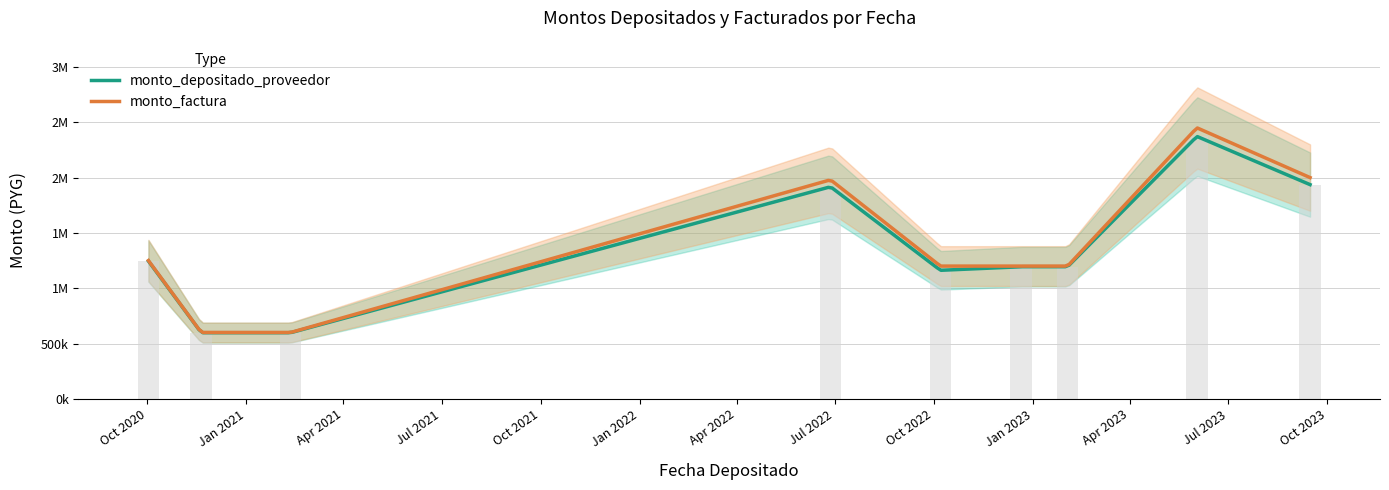

The value at Jul 2022 is 820870. True or false?

False